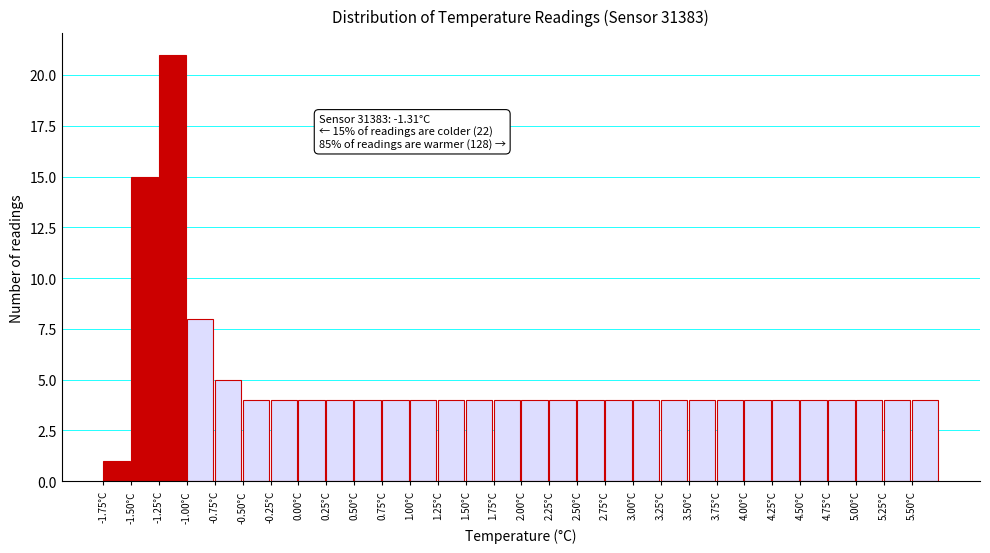

Which range on the x-axis has the tallest bar?

-1.25 to -1.00